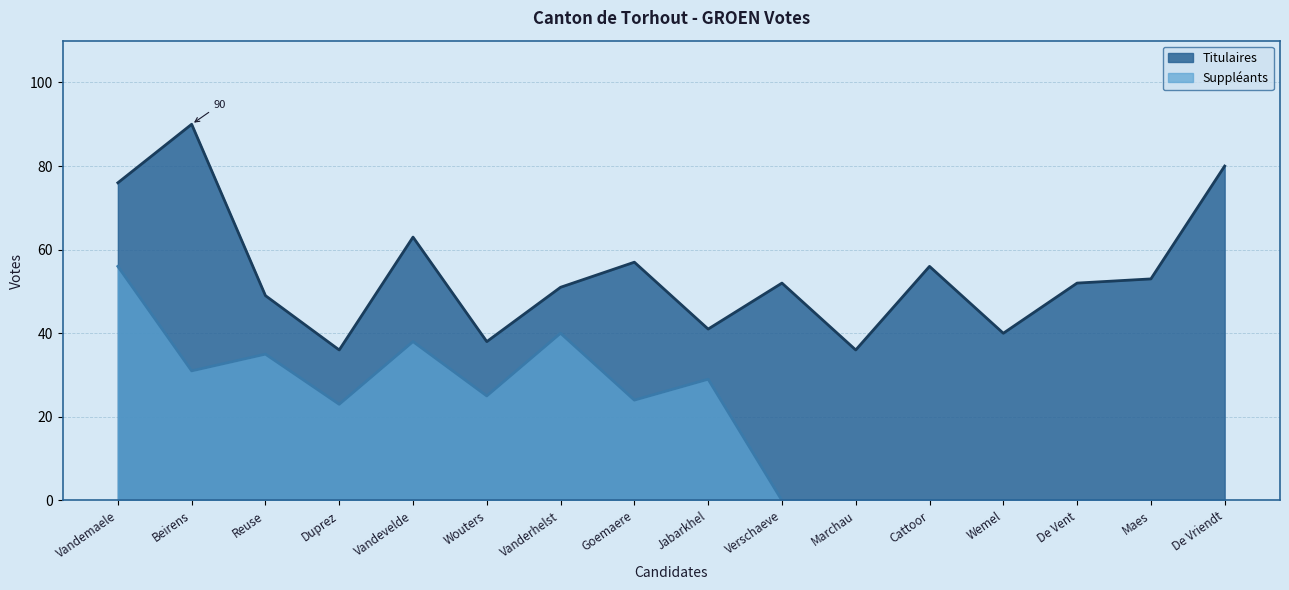

Rank the series by their maximum value, from lowest to highest.

Suppléants, Titulaires